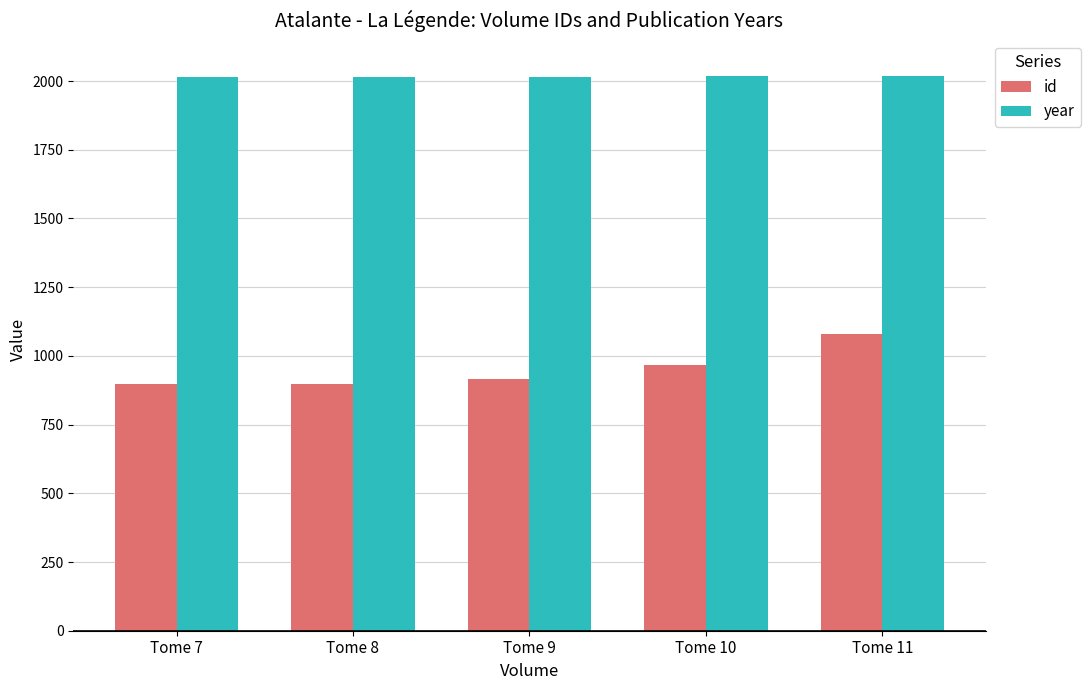

How many groups of bars are there?

5